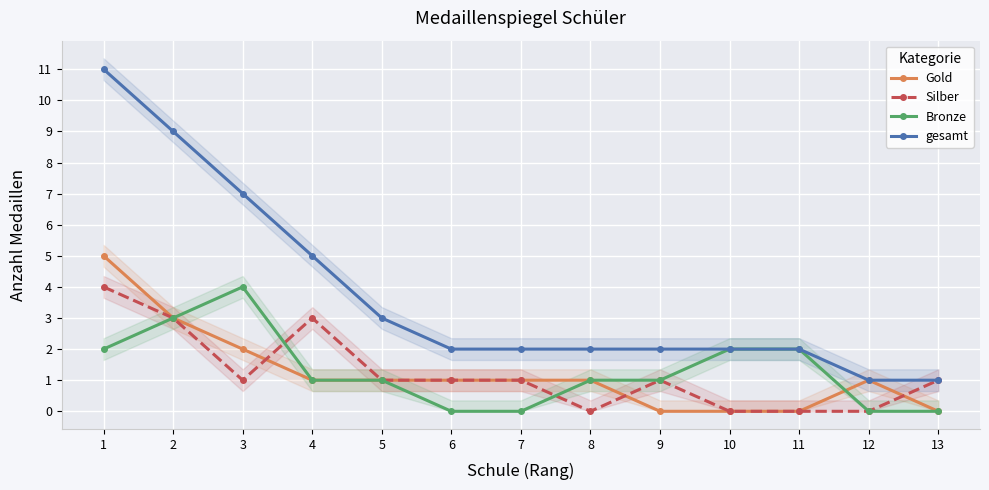

Where do Silber and Gold first cross each other?

3 and 4